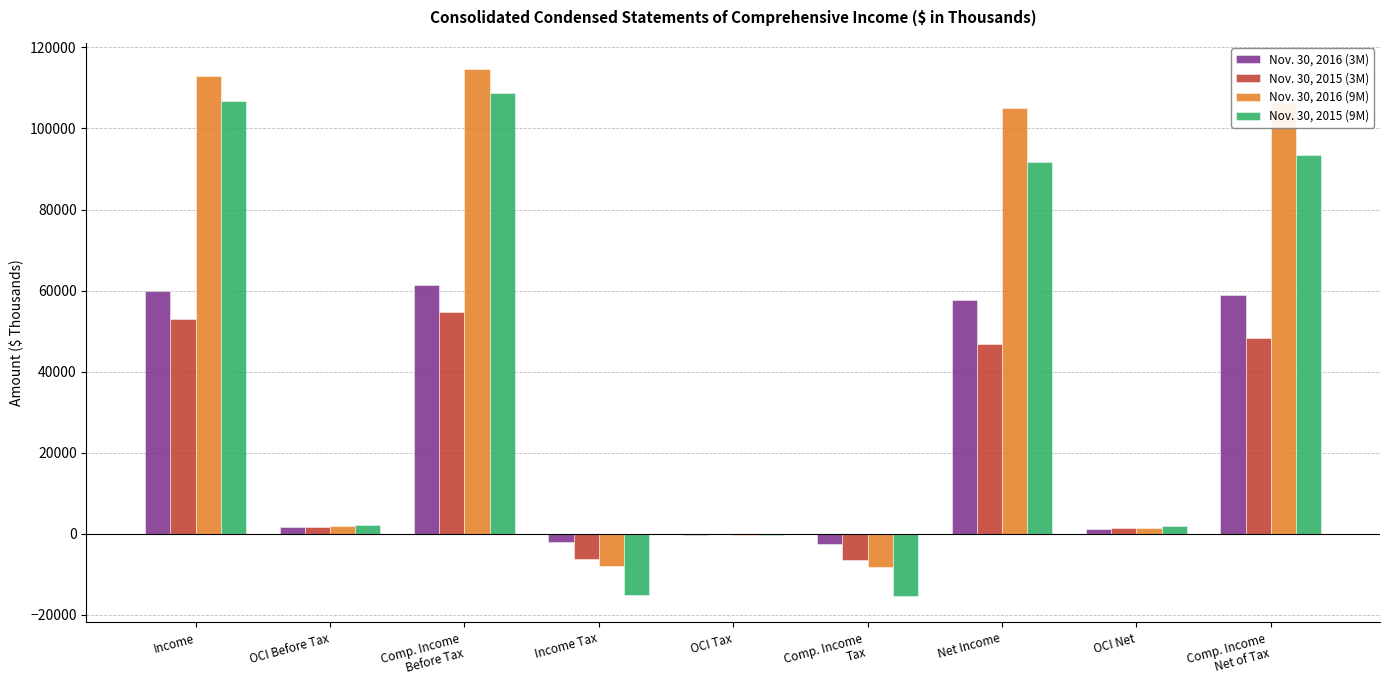

What is the maximum value shown in the chart?

114719